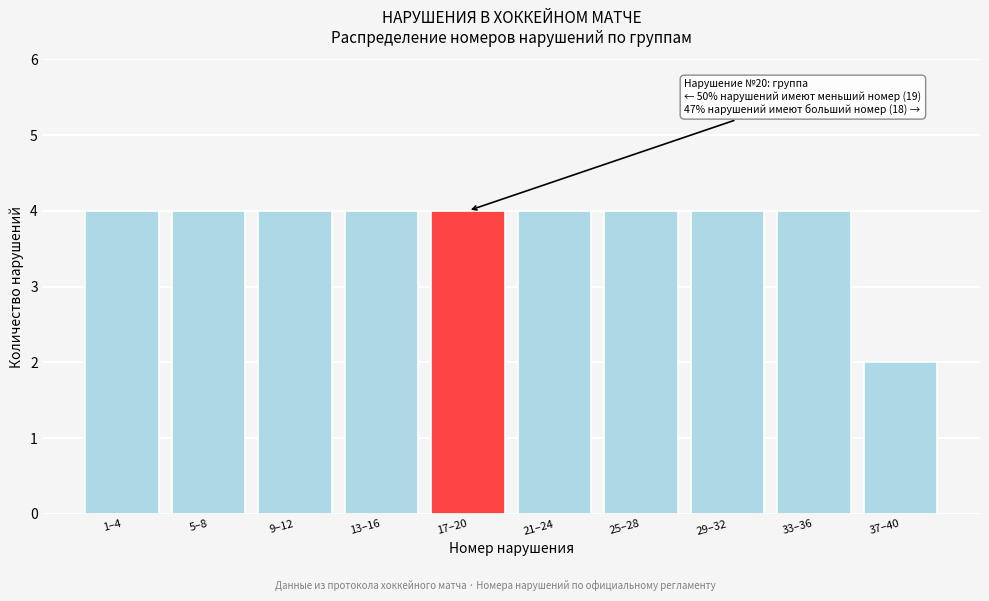

Reading left to right, transcribe all the data shown in this chart.

1–4=4	5–8=4	9–12=4	13–16=4	17–20=4	21–24=4	25–28=4	29–32=4	33–36=4	37–40=2